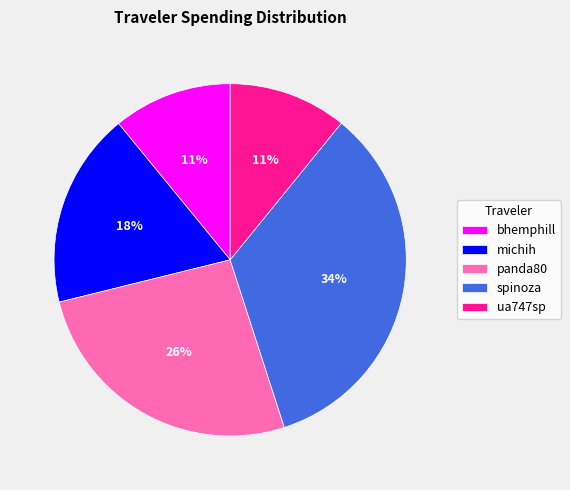

What is the largest slice in the pie chart?

spinoza